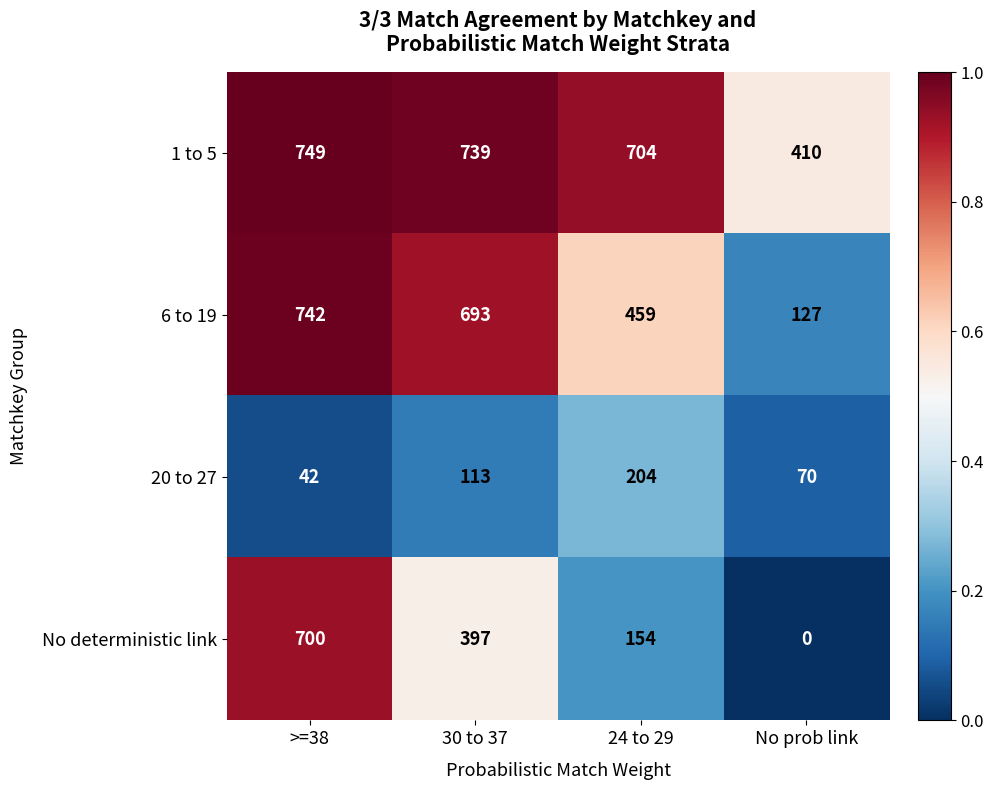

Between >=38 and 30 to 37, which series saw the biggest shift?

No deterministic link